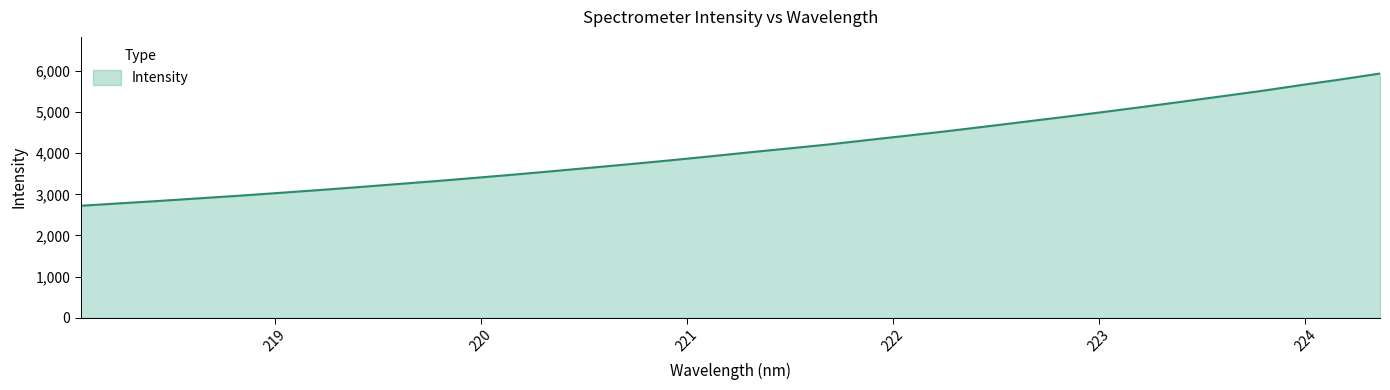

What is the difference between the maximum and minimum values?

3215.5